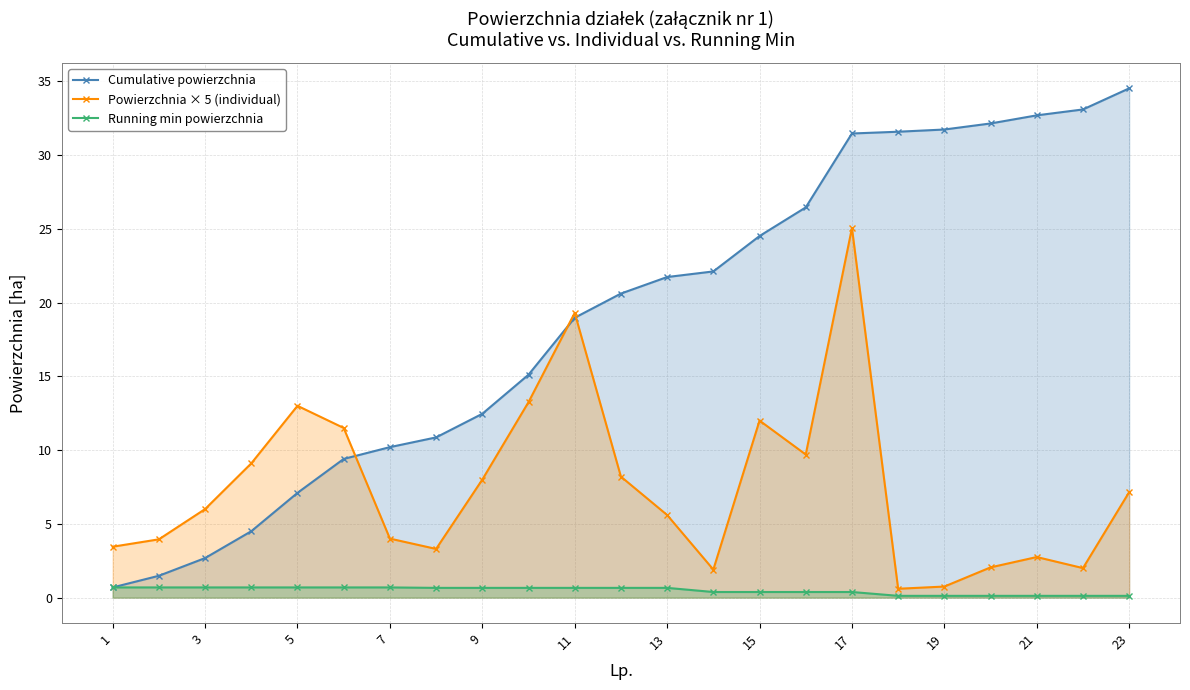

List the series in order of their overall mean, lowest first.

Running min powierzchnia, Powierzchnia × 5 (individual), Cumulative powierzchnia